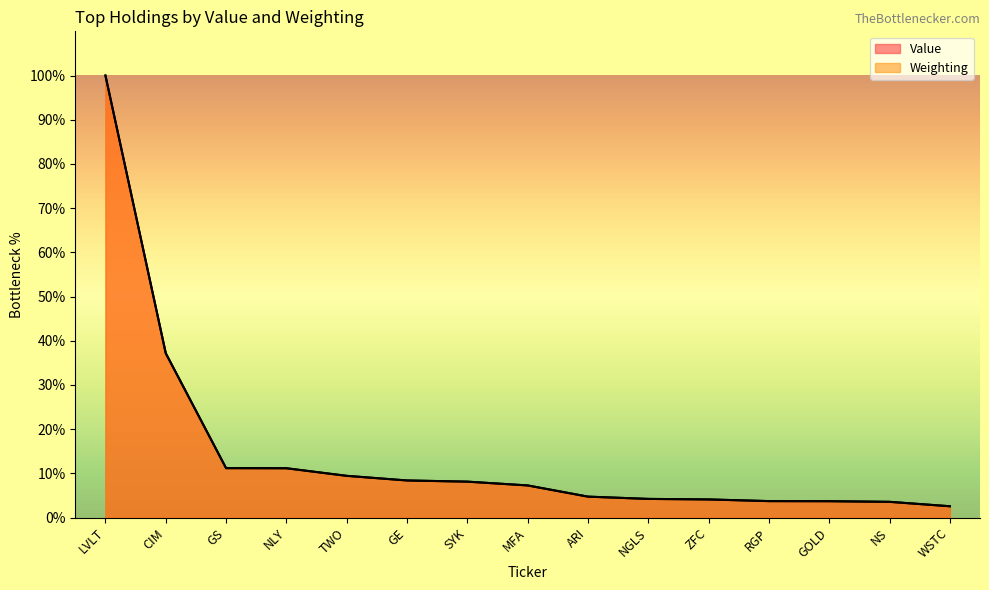

Reading left to right, transcribe all the data shown in this chart.

Value: 100.0	37.2	11.2	11.2	9.4	8.4	8.1	7.3	4.7	4.2	4.1	3.7	3.7	3.6	2.6
Weighting: 100.0	37.2	11.2	11.2	9.4	8.4	8.1	7.3	4.7	4.2	4.1	3.7	3.7	3.6	2.6